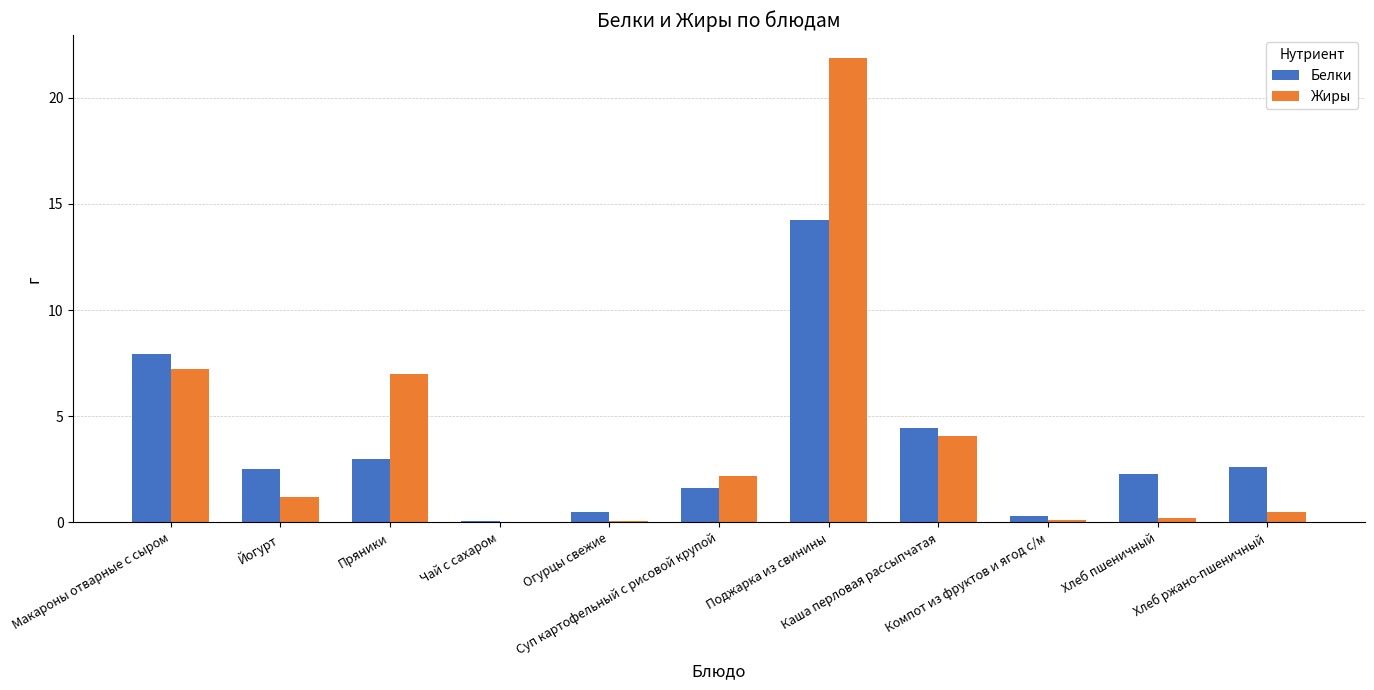

What is the total value across all series at Суп картофельный с рисовой крупой?

3.8